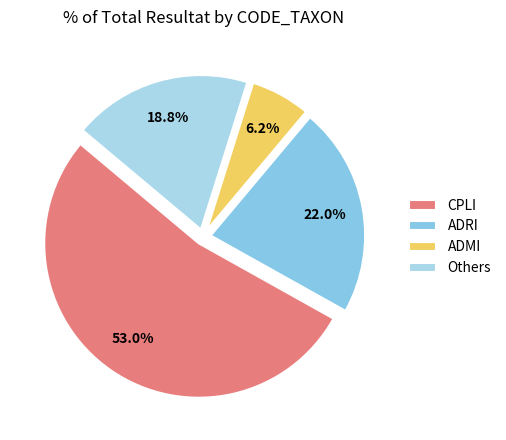

What is the smallest slice in the pie chart?

ADMI